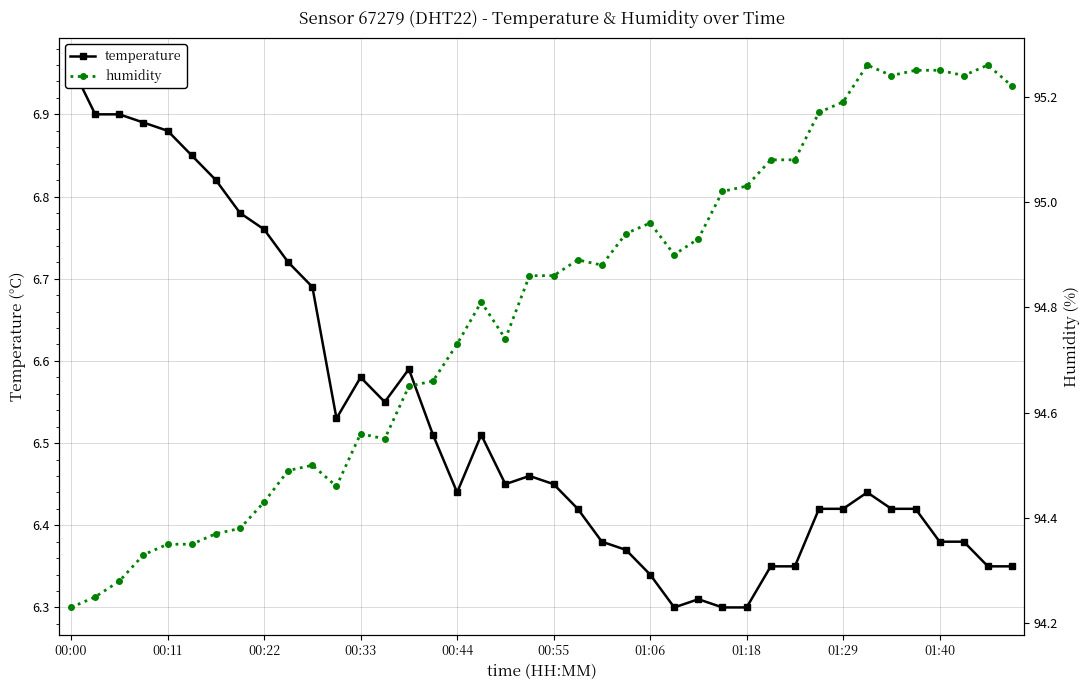

True or false: temperature and humidity intersect in this chart.

False